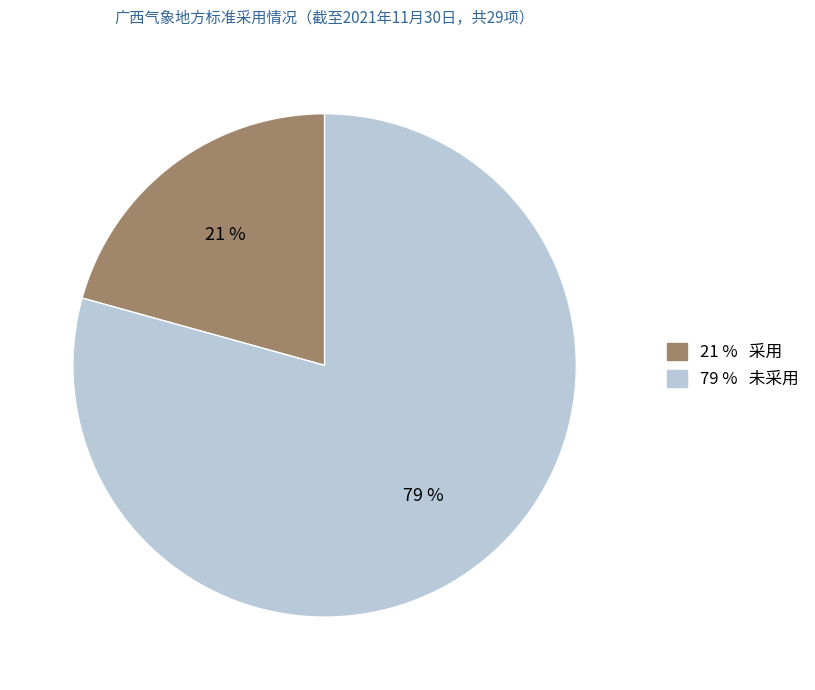

How many segments does this pie chart have?

2